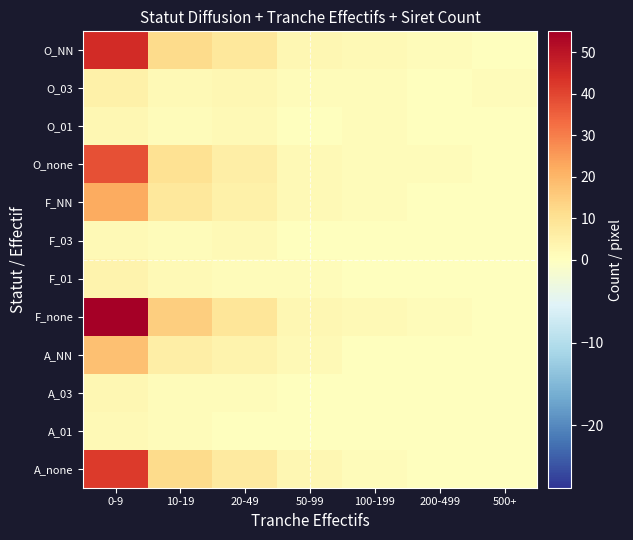

Reading left to right, what are all the values shown in this chart?

O_NN: 0-9=45	10-19=12	20-49=8	50-99=3	100-199=2	200-499=1	500+=0
O_03: 0-9=5	10-19=2	20-49=3	50-99=1	100-199=1	200-499=0	500+=1
O_01: 0-9=3	10-19=1	20-49=2	50-99=0	100-199=1	200-499=0	500+=0
O_none: 0-9=38	10-19=10	20-49=6	50-99=2	100-199=1	200-499=1	500+=0
F_NN: 0-9=22	10-19=8	20-49=5	50-99=2	100-199=1	200-499=0	500+=0
F_03: 0-9=2	10-19=1	20-49=2	50-99=0	100-199=0	200-499=0	500+=0
F_01: 0-9=4	10-19=2	20-49=1	50-99=1	100-199=0	200-499=0	500+=0
F_none: 0-9=55	10-19=15	20-49=9	50-99=3	100-199=2	200-499=1	500+=0
A_NN: 0-9=18	10-19=6	20-49=4	50-99=2	100-199=0	200-499=0	500+=0
A_03: 0-9=3	10-19=1	20-49=1	50-99=0	100-199=0	200-499=0	500+=0
A_01: 0-9=2	10-19=1	20-49=0	50-99=0	100-199=0	200-499=0	500+=0
A_none: 0-9=42	10-19=12	20-49=7	50-99=3	100-199=1	200-499=0	500+=0